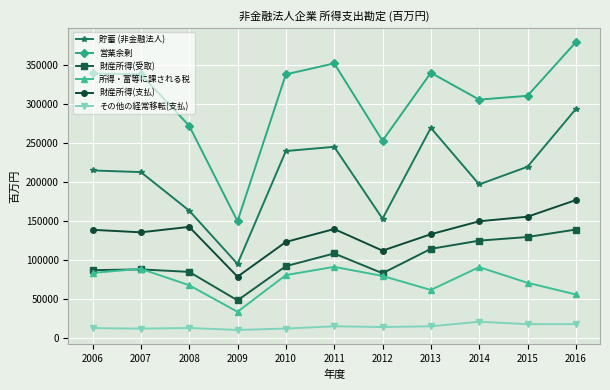

Which category has the lowest value in the 所得・富等に課される税 series?

2009